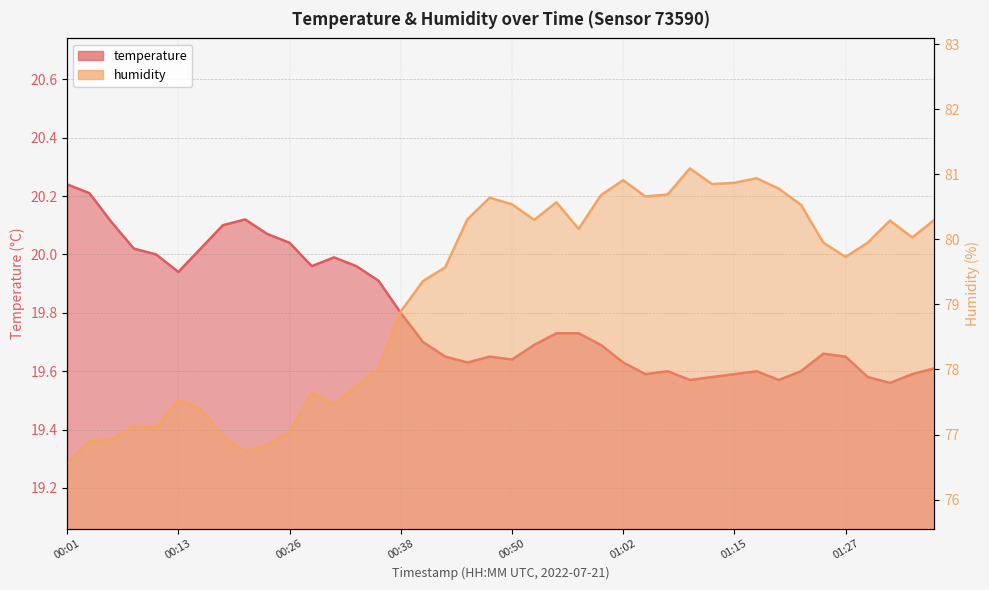

What is the maximum value shown in the chart?

81.1